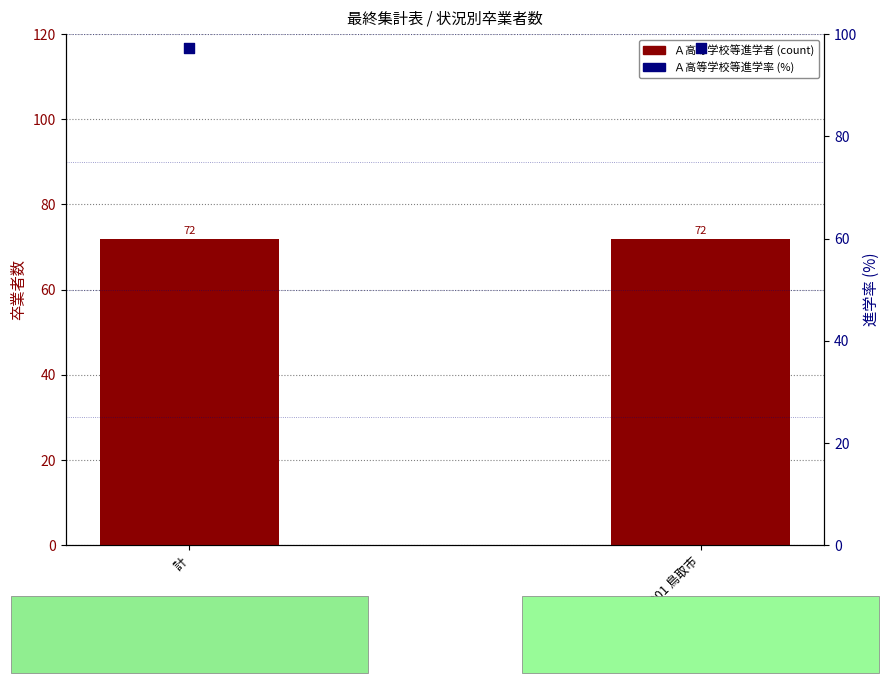

At how many categories does at least one series exceed 86?

2